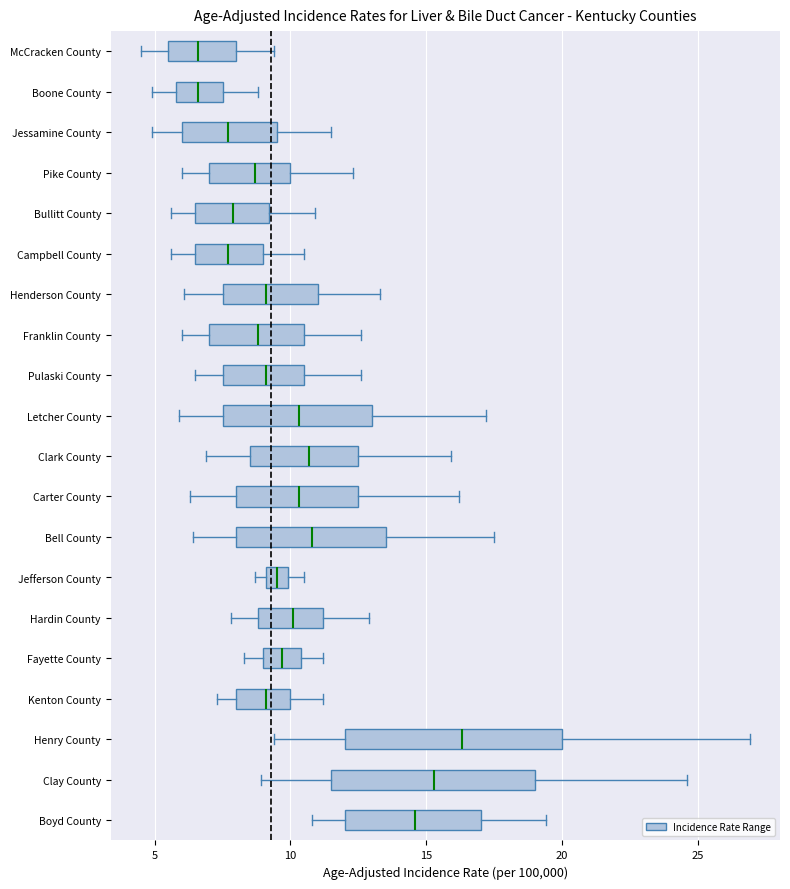

Which box is the widest, from its left edge to its right edge?

Henry County